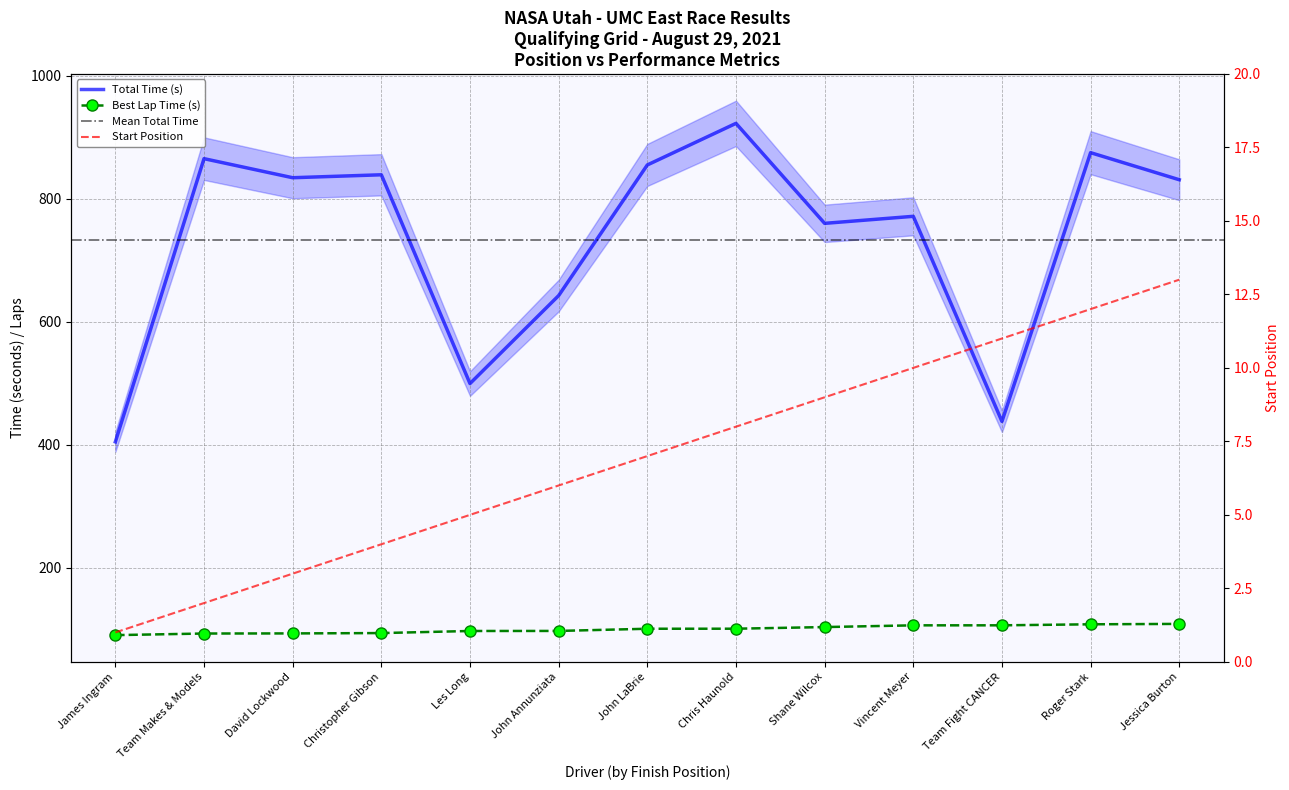

What is the value of the Total Time point at the 10th from the left?

771.5